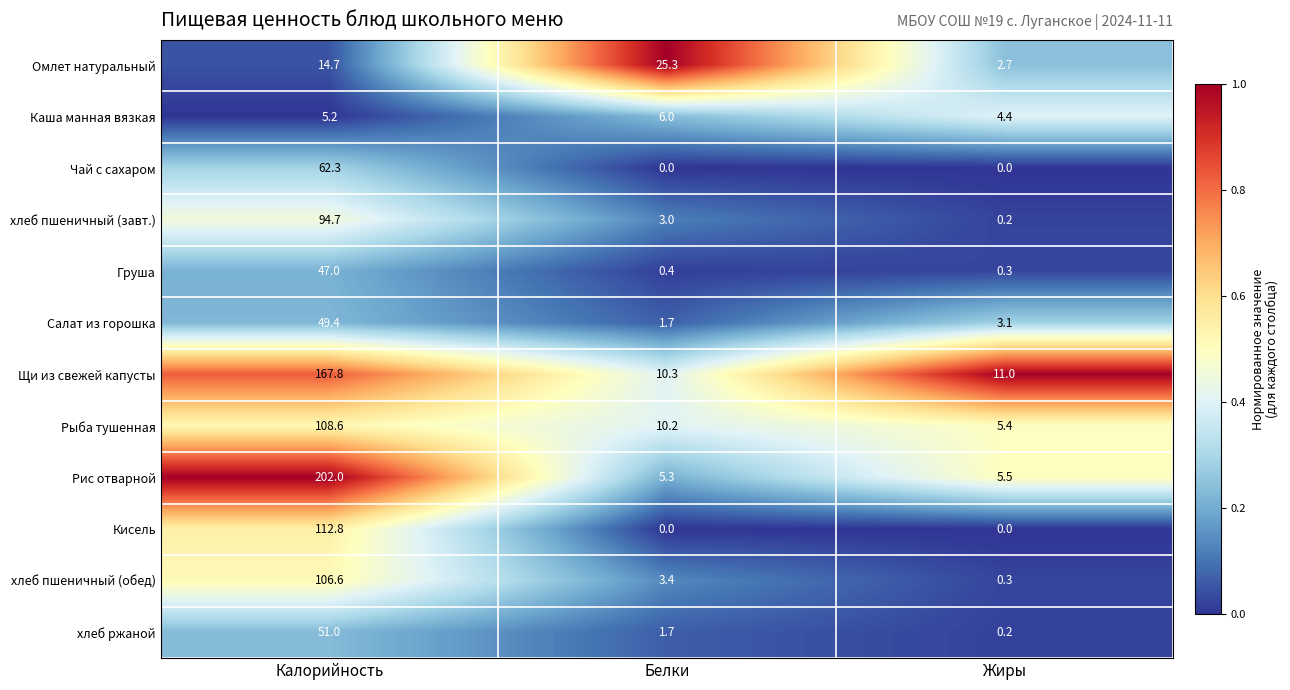

Count the number of data series in this chart.

12